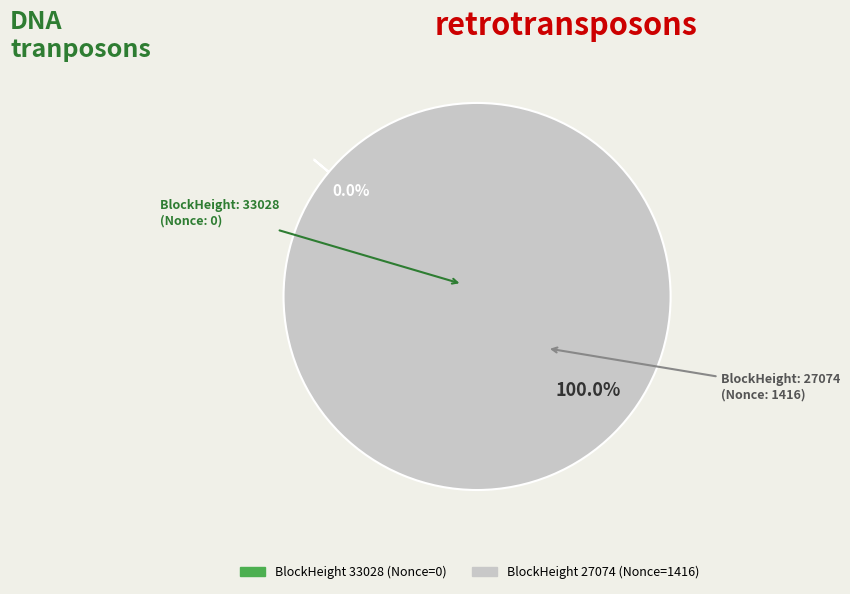

To the nearest percent, what is the average slice percentage?

50%